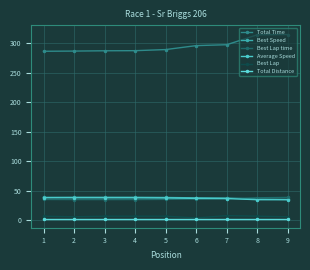

How many distinct data groups are displayed?

6